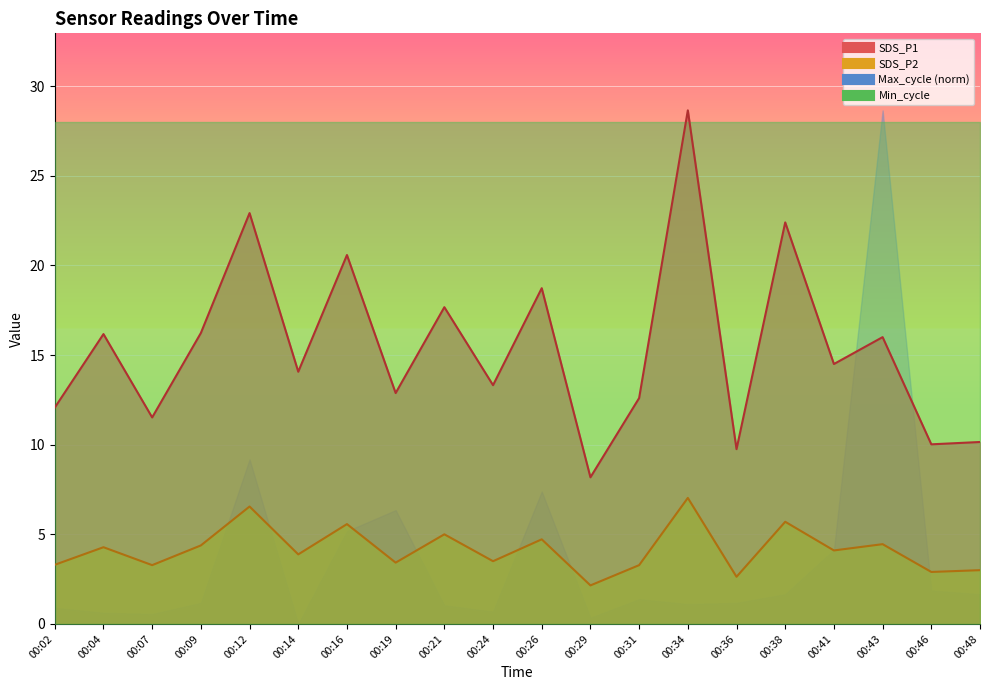

True or false: SDS_P1 and SDS_P2 cross at least once.

False